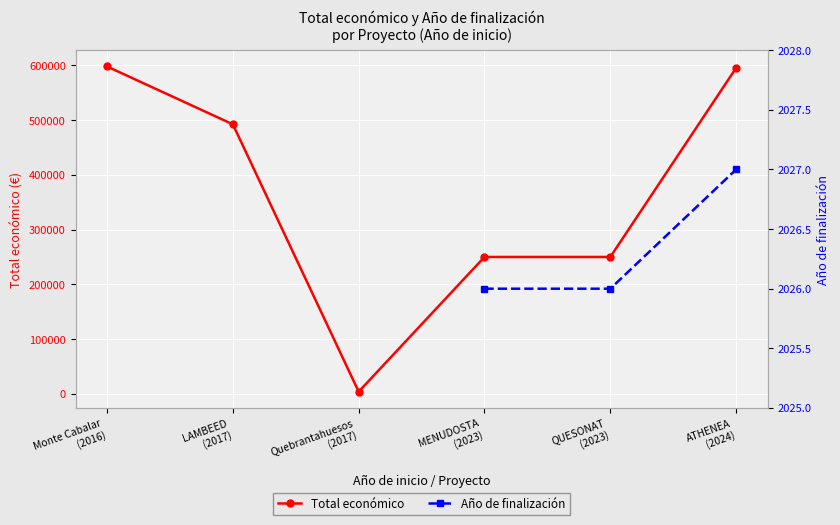

What is the value of the Total económico point at the 3rd from the left?

3840